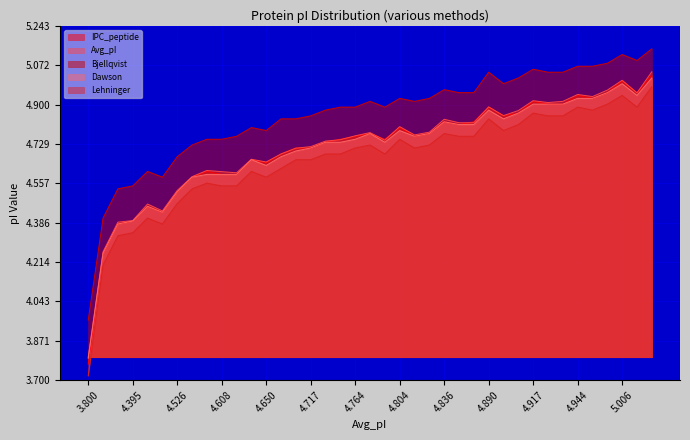

True or false: Bjellqvist has a value of 8.7 at 4.944.

False